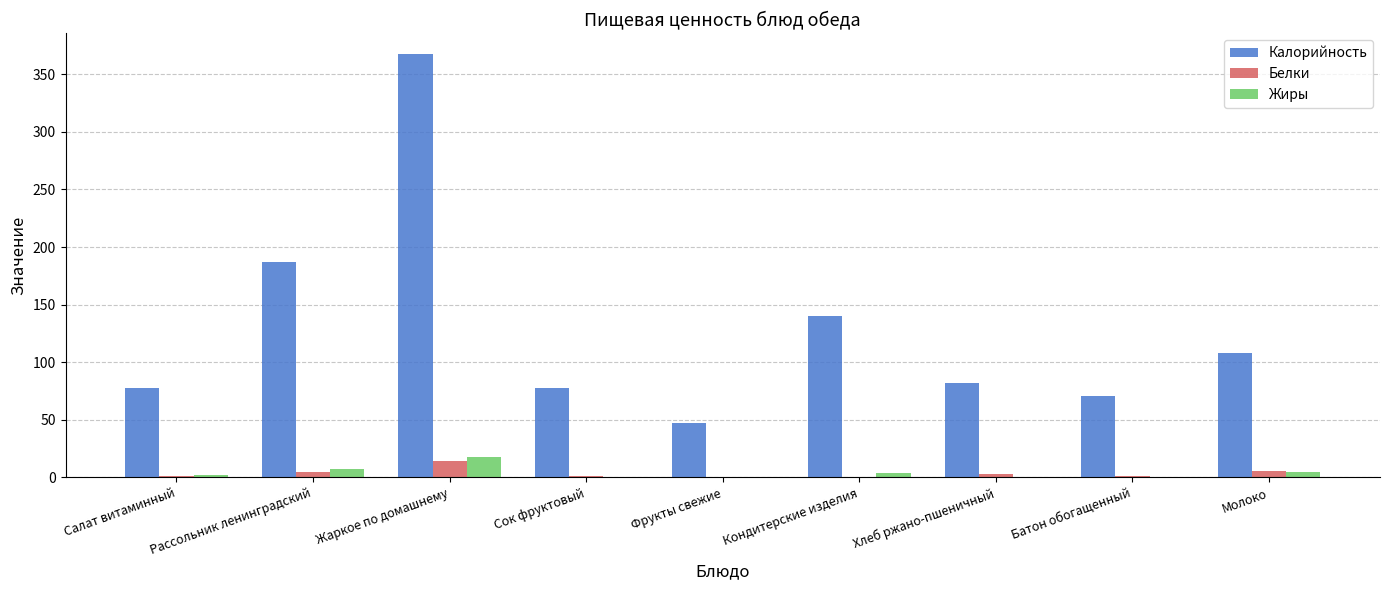

At which label does Белки first exceed 1?

Рассольник ленинградский